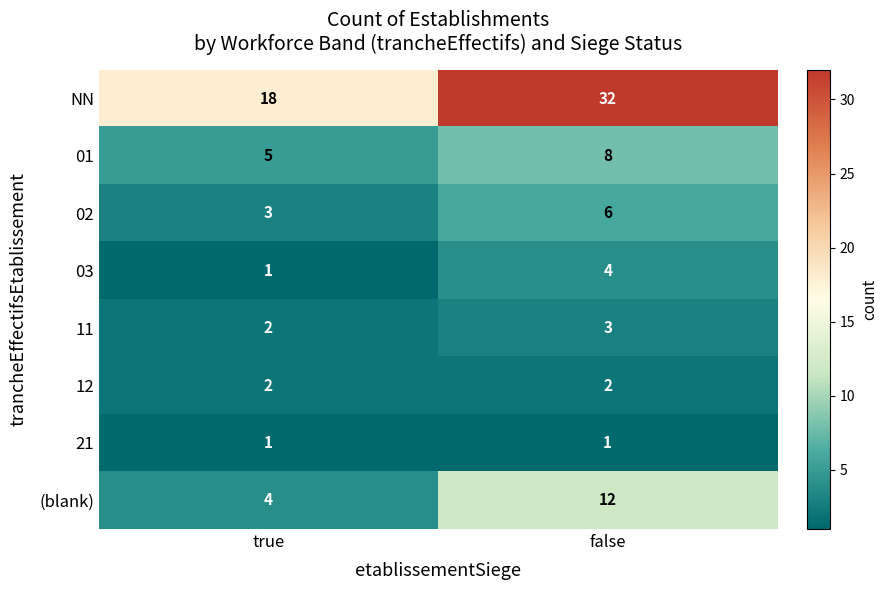

Reading left to right, transcribe all the data shown in this chart.

NN: 18	32
01: 5	8
02: 3	6
03: 1	4
11: 2	3
12: 2	2
21: 1	1
(blank): 4	12